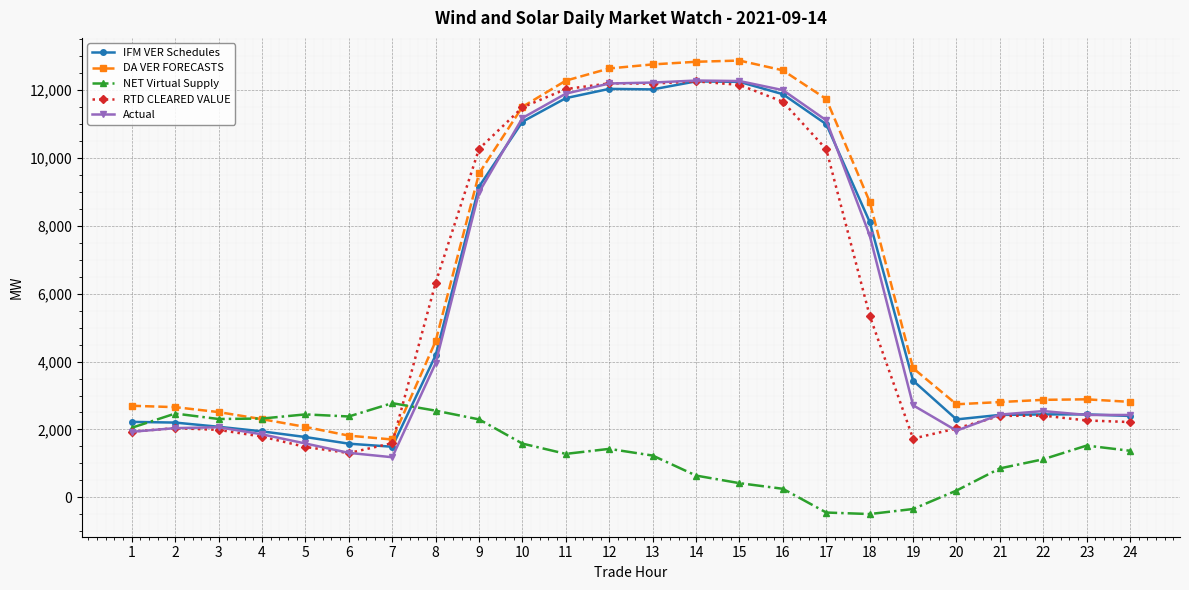

True or false: IFM VER Schedules and DA VER FORECASTS cross at least once.

False